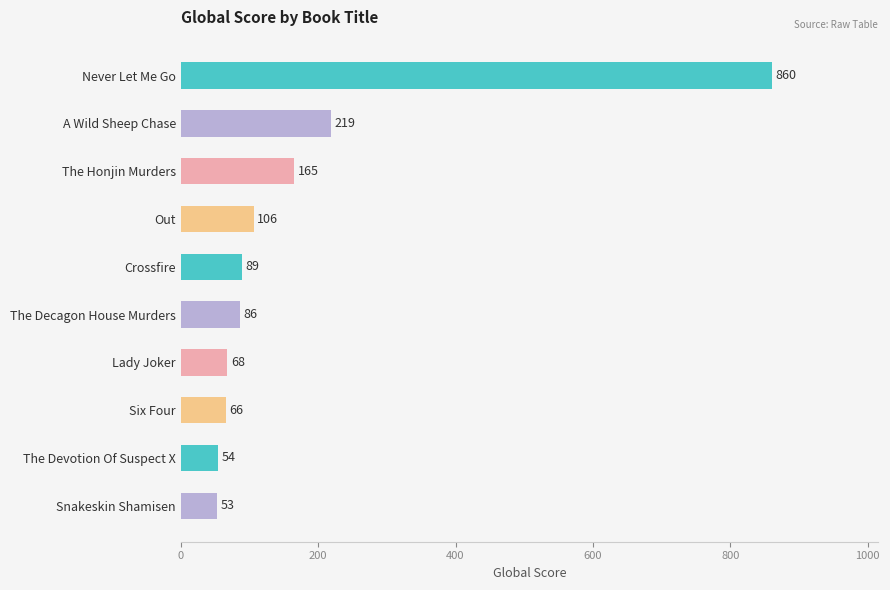

Reading top to bottom, what are all the values shown in this chart?

Never Let Me Go=860	A Wild Sheep Chase=219	The Honjin Murders=165	Out=106	Crossfire=89	The Decagon House Murders=86	Lady Joker=68	Six Four=66	The Devotion Of Suspect X=54	Snakeskin Shamisen=53